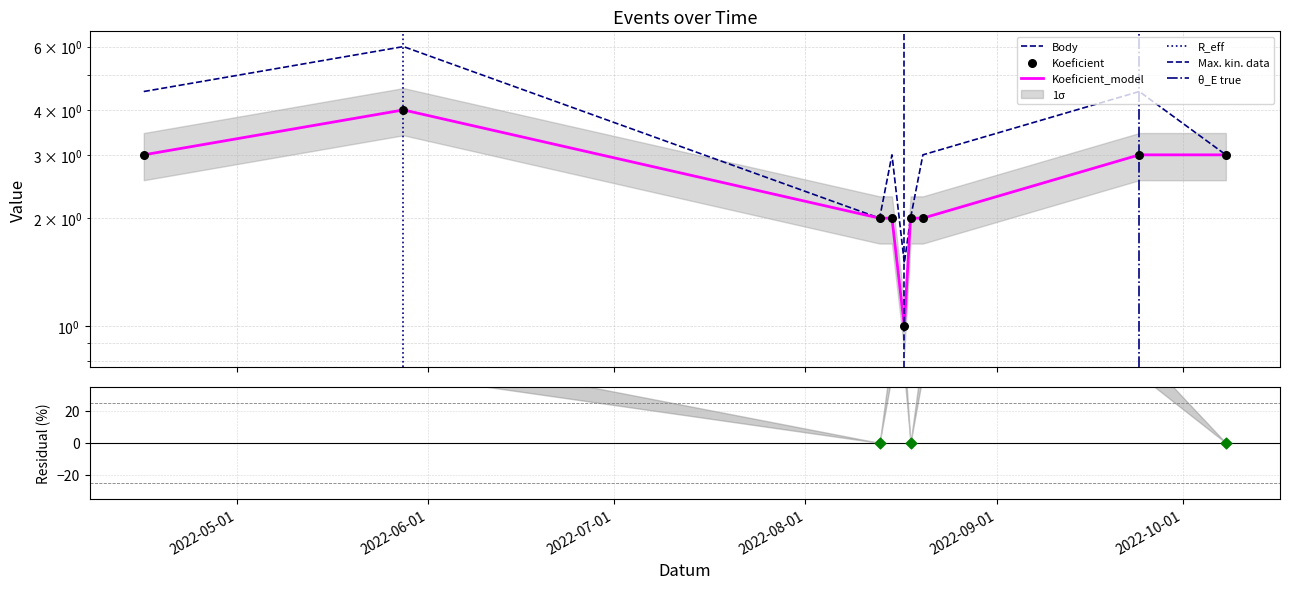

At which category is the sum across all series the highest?

2022-05-28